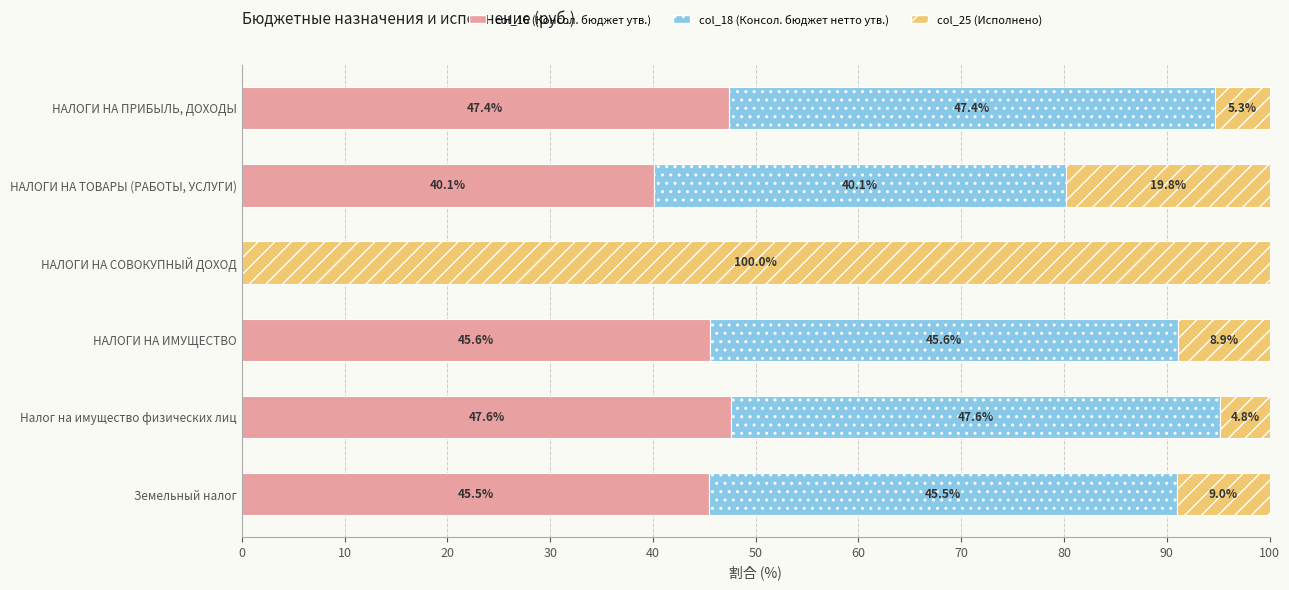

True or false: col_16 (Консол. бюджет утв.) has a value of 29.6 at НАЛОГИ НА СОВОКУПНЫЙ ДОХОД.

False